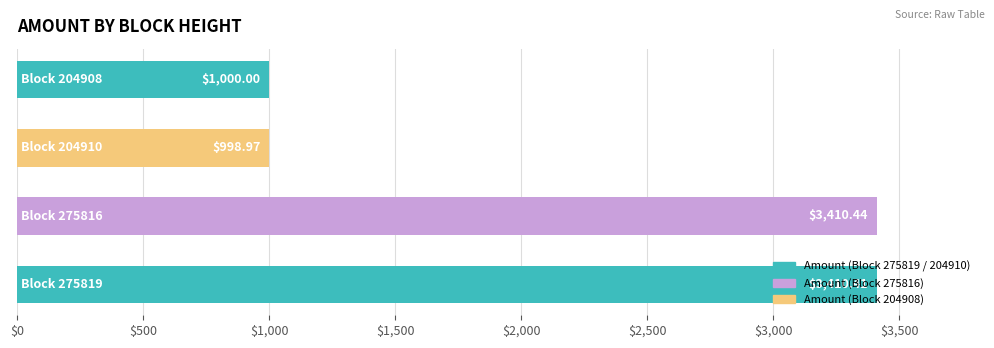

What is the difference between the second highest and minimum values?

2411.4